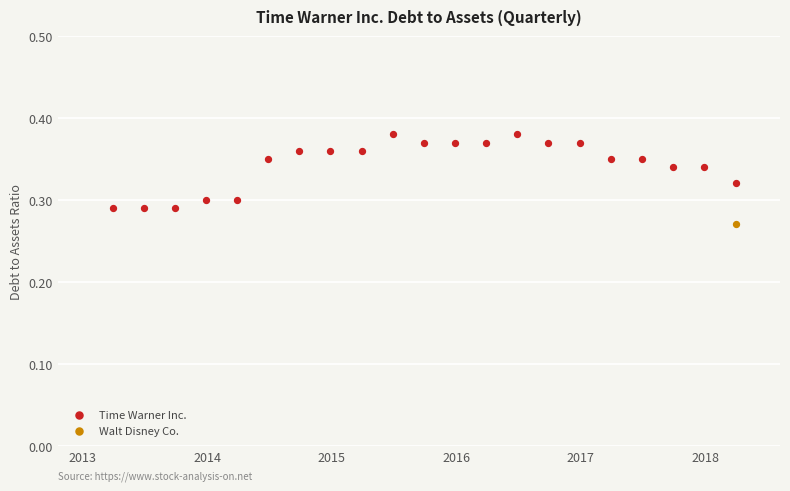

What are all the series names shown in the legend?

Time Warner Inc., Walt Disney Co.